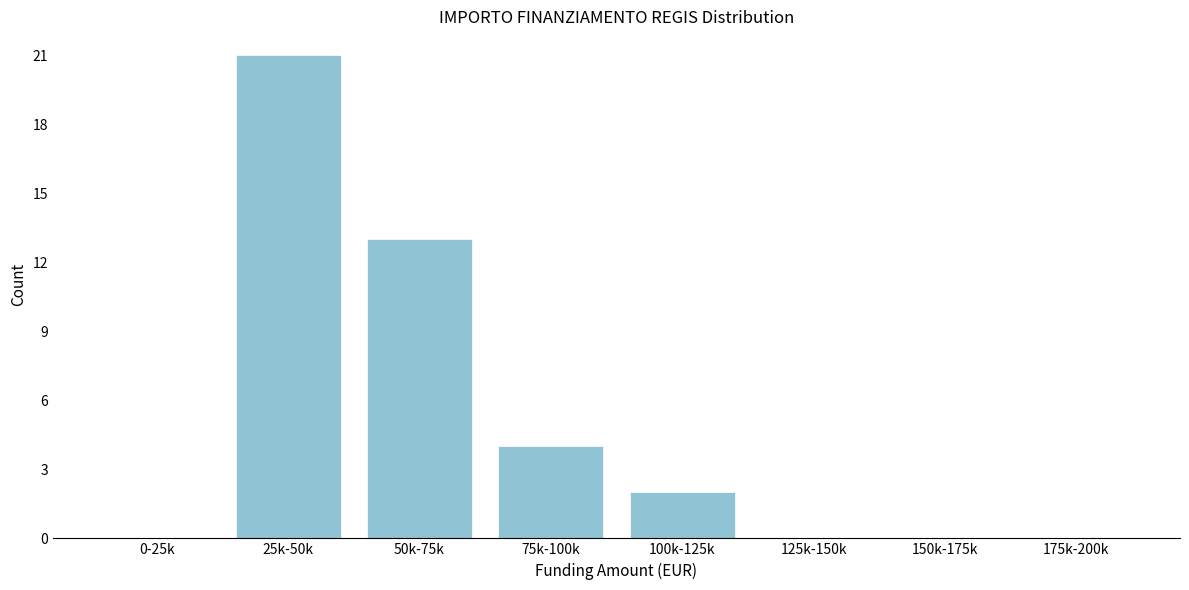

Reading left to right, transcribe all the data shown in this chart.

0-25k=0	25k-50k=21	50k-75k=13	75k-100k=4	100k-125k=2	125k-150k=0	150k-175k=0	175k-200k=0